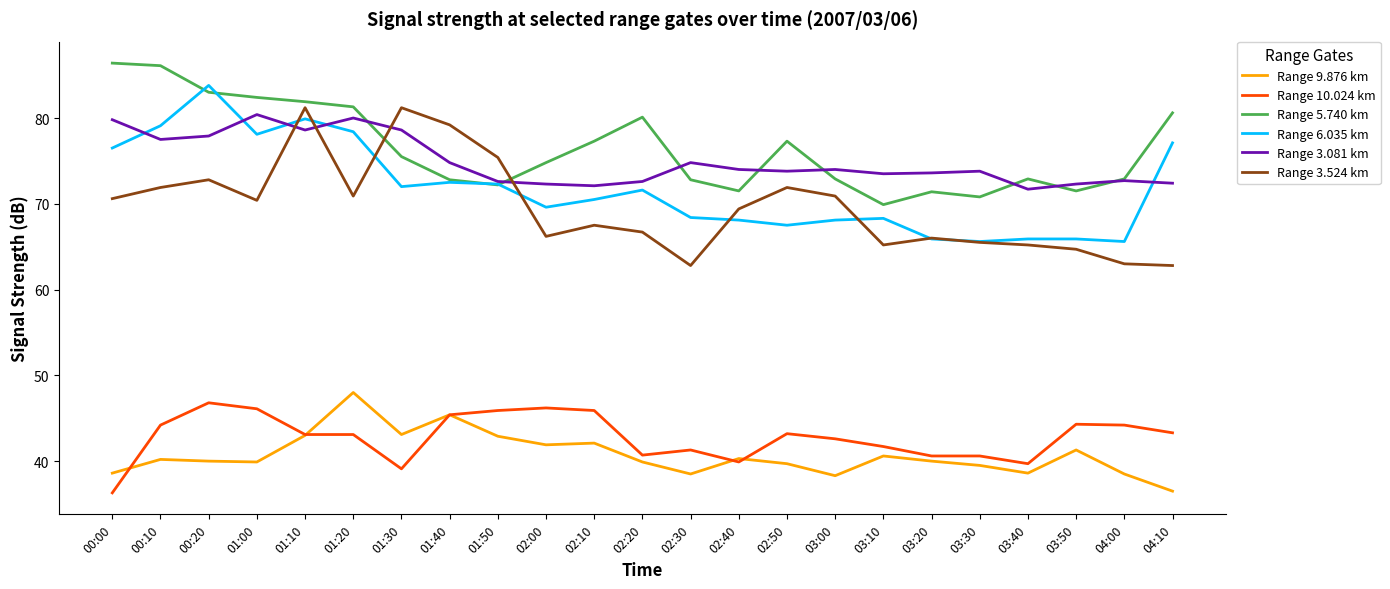

At which label does Range 6.035 km first exceed 70?

00:00